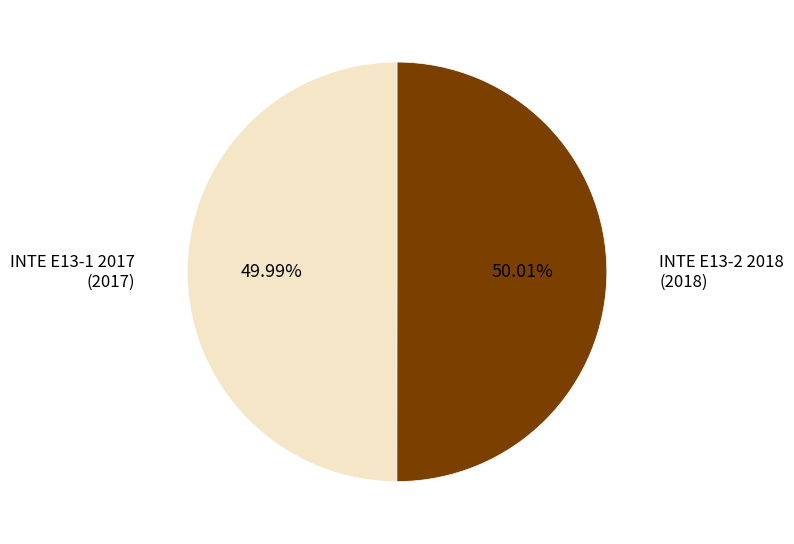

Is there any slice that represents more than half of the pie?

Yes